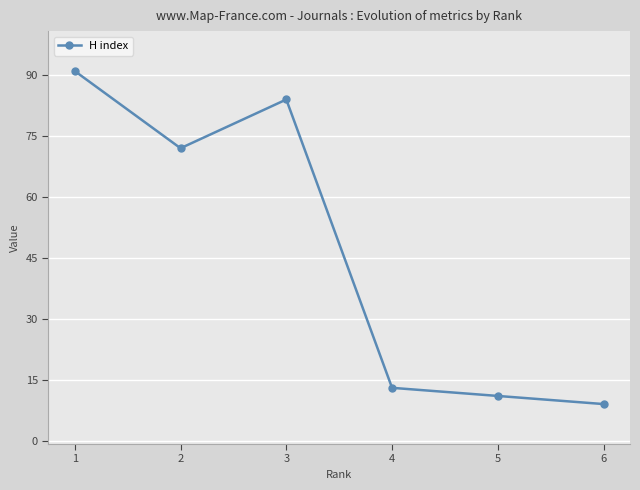

How many series are shown in this chart?

1